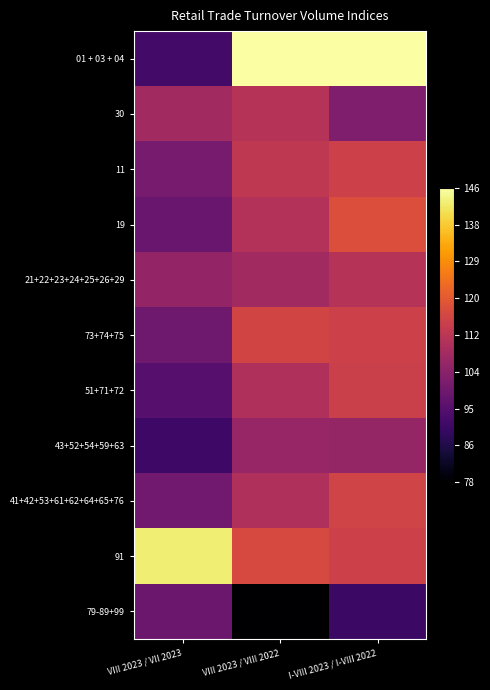

Which series has the largest range (max minus min)?

01 + 03 + 04